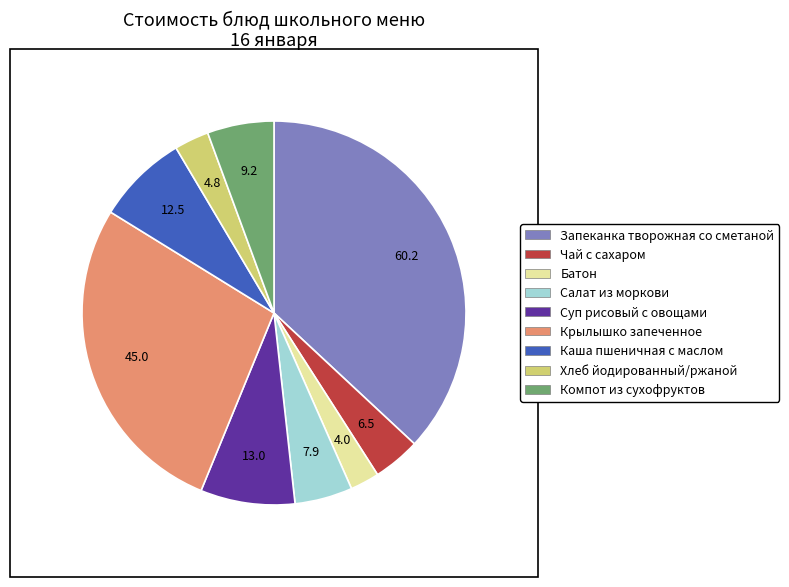

Count the number of slices in the pie.

9